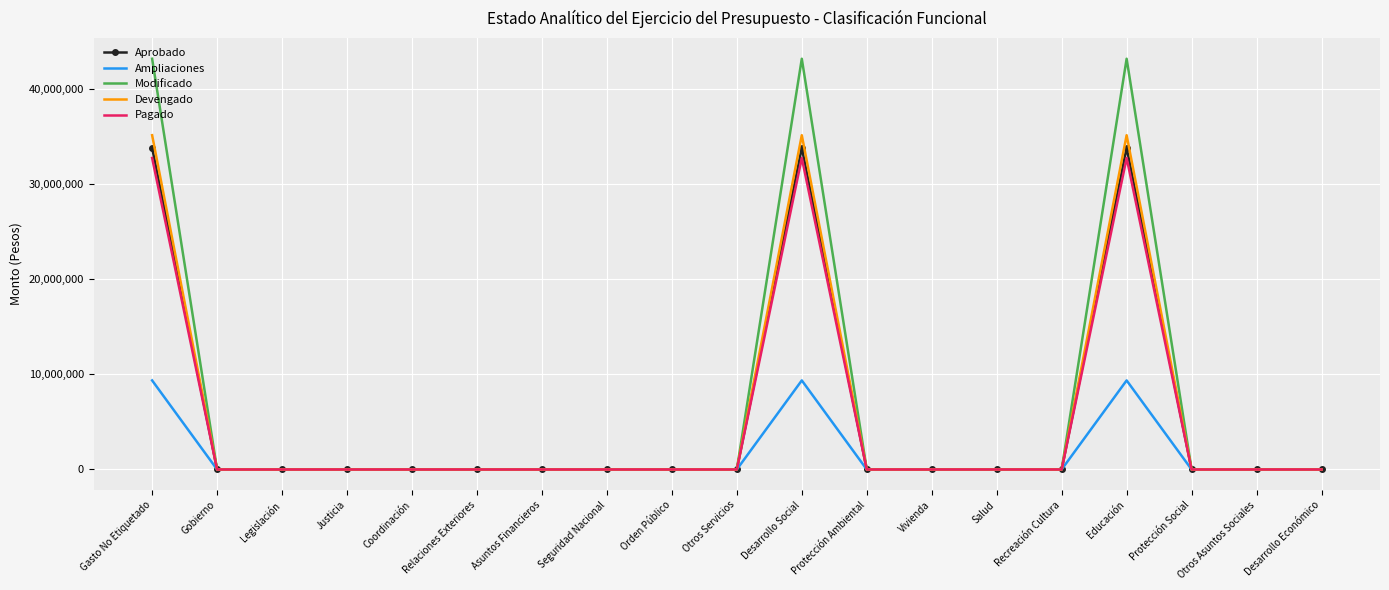

Reading right to left, list all the values displayed in this chart.

Aprobado: Desarrollo Económico=0	Otros Asuntos Sociales=0	Protección Social=0	Educación=33846599	Recreación Cultura=0	Salud=0	Vivienda=0	Protección Ambiental=0	Desarrollo Social=33846599	Otros Servicios=0	Orden Público=0	Seguridad Nacional=0	Asuntos Financieros=0	Relaciones Exteriores=0	Coordinación=0	Justicia=0	Legislación=0	Gobierno=0	Gasto No Etiquetado=33846599
Ampliaciones: Desarrollo Económico=0	Otros Asuntos Sociales=0	Protección Social=0	Educación=9371520	Recreación Cultura=0	Salud=0	Vivienda=0	Protección Ambiental=0	Desarrollo Social=9371520	Otros Servicios=0	Orden Público=0	Seguridad Nacional=0	Asuntos Financieros=0	Relaciones Exteriores=0	Coordinación=0	Justicia=0	Legislación=0	Gobierno=0	Gasto No Etiquetado=9371520
Modificado: Desarrollo Económico=0	Otros Asuntos Sociales=0	Protección Social=0	Educación=43218119	Recreación Cultura=0	Salud=0	Vivienda=0	Protección Ambiental=0	Desarrollo Social=43218119	Otros Servicios=0	Orden Público=0	Seguridad Nacional=0	Asuntos Financieros=0	Relaciones Exteriores=0	Coordinación=0	Justicia=0	Legislación=0	Gobierno=0	Gasto No Etiquetado=43218119
Devengado: Desarrollo Económico=0	Otros Asuntos Sociales=0	Protección Social=0	Educación=35171555	Recreación Cultura=0	Salud=0	Vivienda=0	Protección Ambiental=0	Desarrollo Social=35171555	Otros Servicios=0	Orden Público=0	Seguridad Nacional=0	Asuntos Financieros=0	Relaciones Exteriores=0	Coordinación=0	Justicia=0	Legislación=0	Gobierno=0	Gasto No Etiquetado=35171555
Pagado: Desarrollo Económico=0	Otros Asuntos Sociales=0	Protección Social=0	Educación=32778330	Recreación Cultura=0	Salud=0	Vivienda=0	Protección Ambiental=0	Desarrollo Social=32778330	Otros Servicios=0	Orden Público=0	Seguridad Nacional=0	Asuntos Financieros=0	Relaciones Exteriores=0	Coordinación=0	Justicia=0	Legislación=0	Gobierno=0	Gasto No Etiquetado=32778330